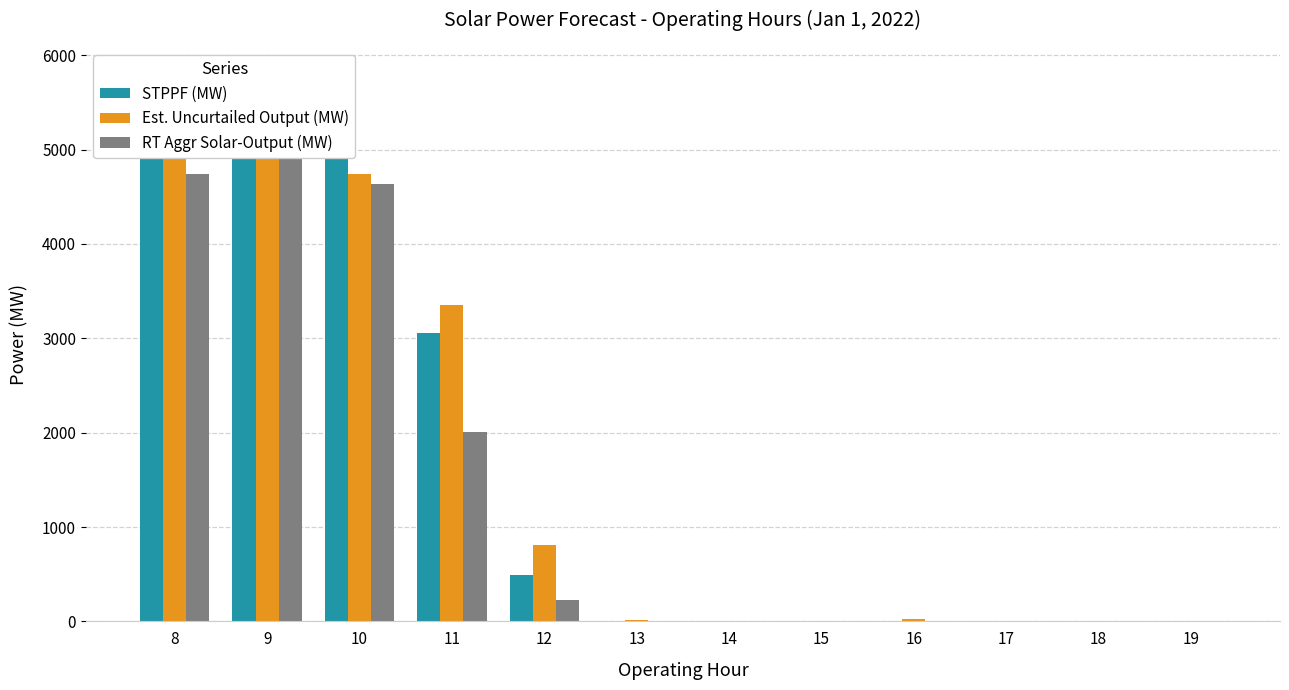

Is it true that RT Aggr Solar-Output (MW) equals 0.3 at 18?

True